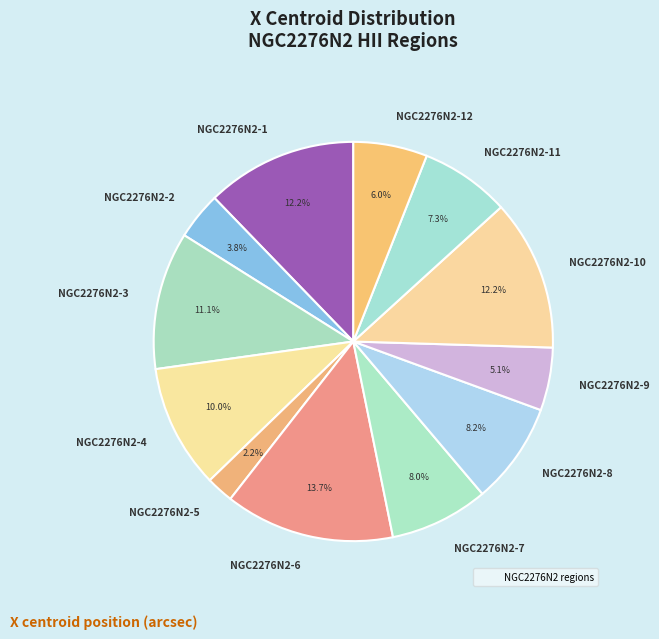

How many slices are in this pie chart?

12